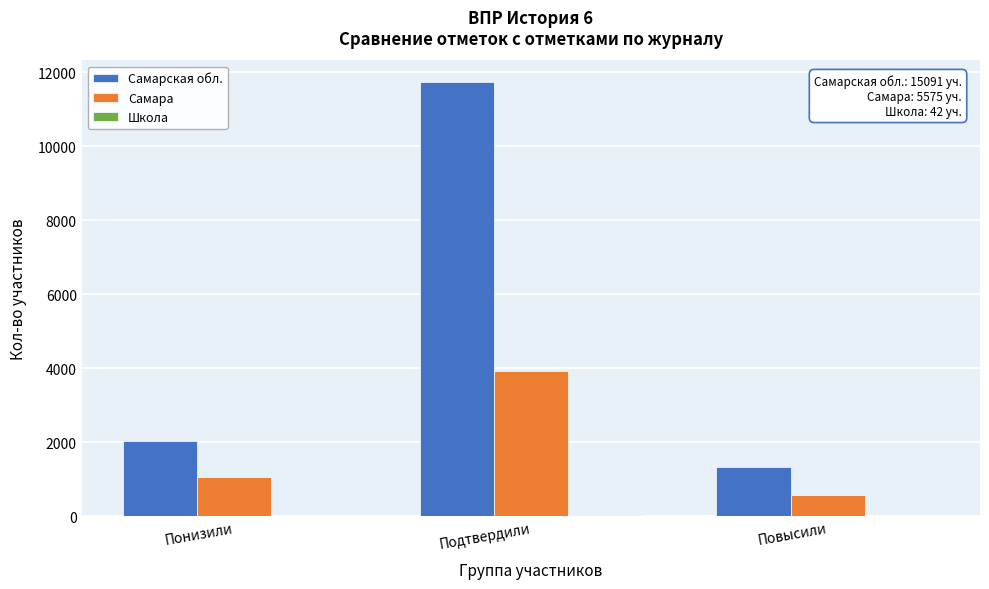

Which series has the largest total across all categories?

Самарская обл.